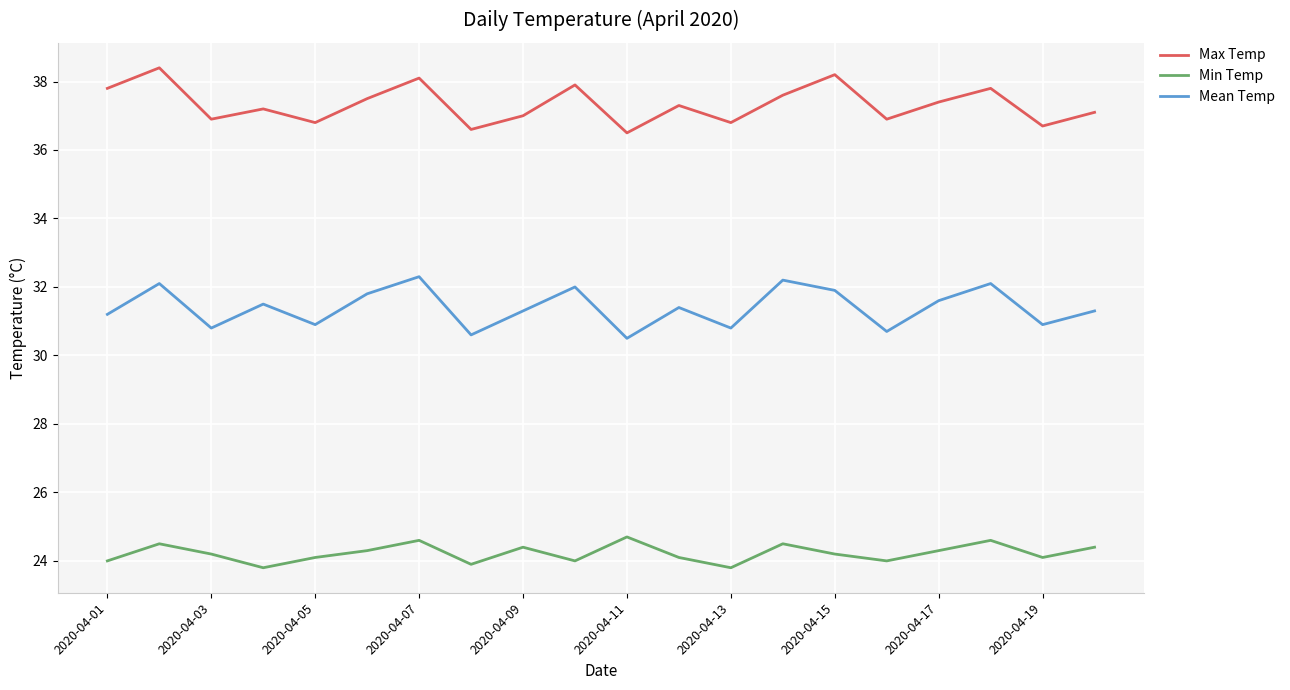

True or false: Mean Temp and Max Temp cross at least once.

False